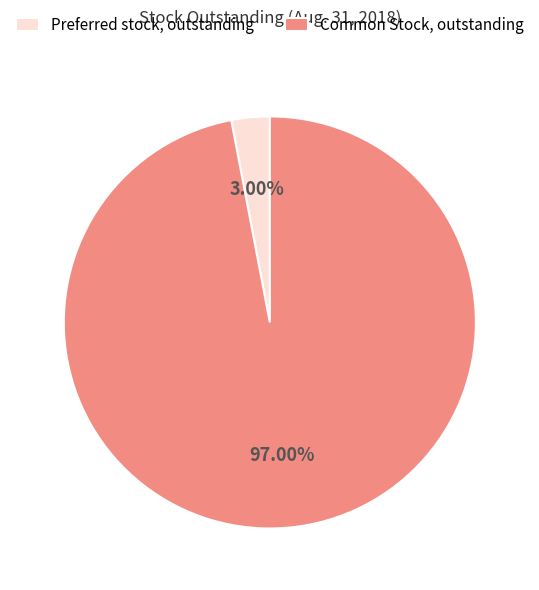

Which category has the biggest portion of the pie?

Common Stock, outstanding